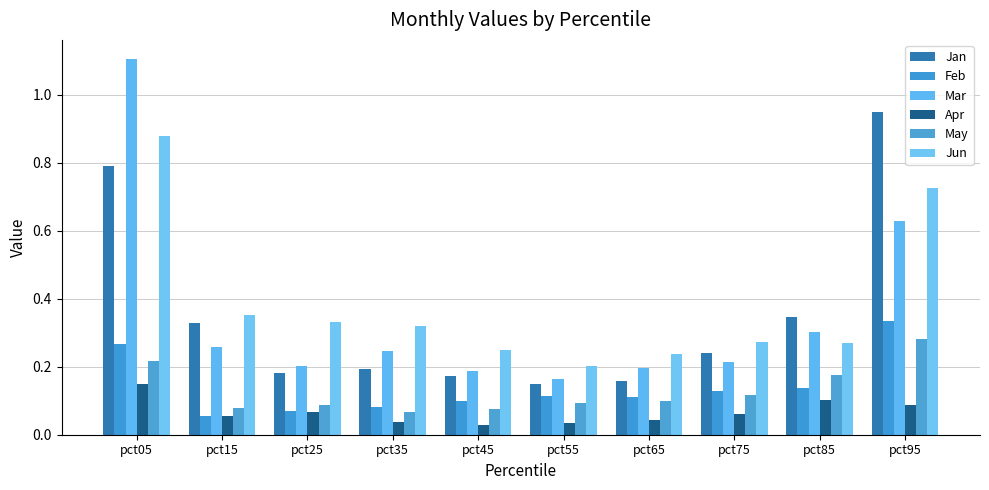

Rank the categories by May value from highest to lowest.

pct95, pct05, pct85, pct75, pct65, pct55, pct25, pct15, pct45, pct35